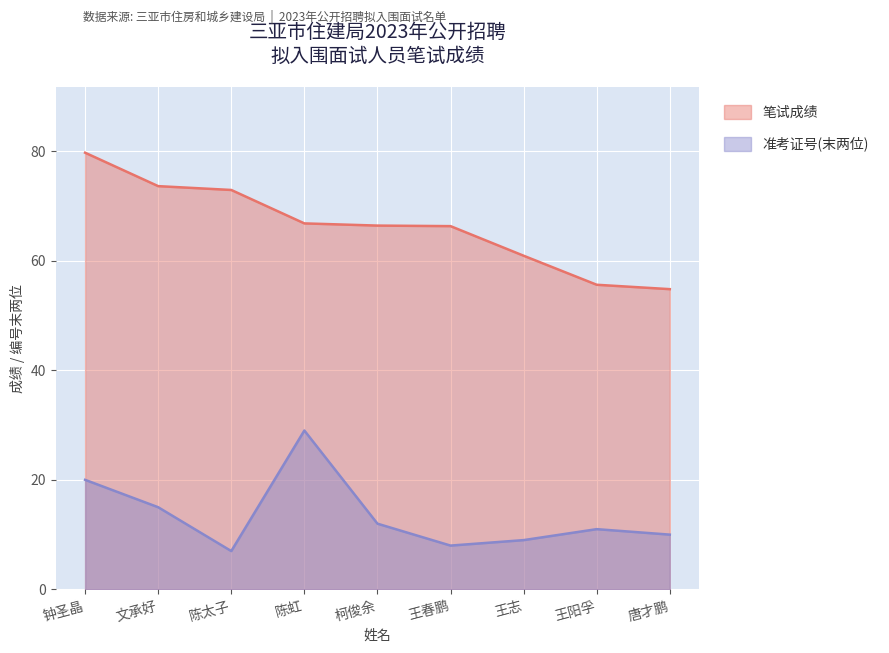

Reading left to right, extract all data points from this chart.

笔试成绩: 钟圣晶=79.7	文承好=73.6	陈太子=72.9	陈虹=66.8	柯俊余=66.4	王春鹏=66.3	王志=60.9	王阳孚=55.6	唐才鹏=54.8
准考证号(末两位): 钟圣晶=20.0	文承好=15.0	陈太子=7.0	陈虹=29.0	柯俊余=12.0	王春鹏=8.0	王志=9.0	王阳孚=11.0	唐才鹏=10.0